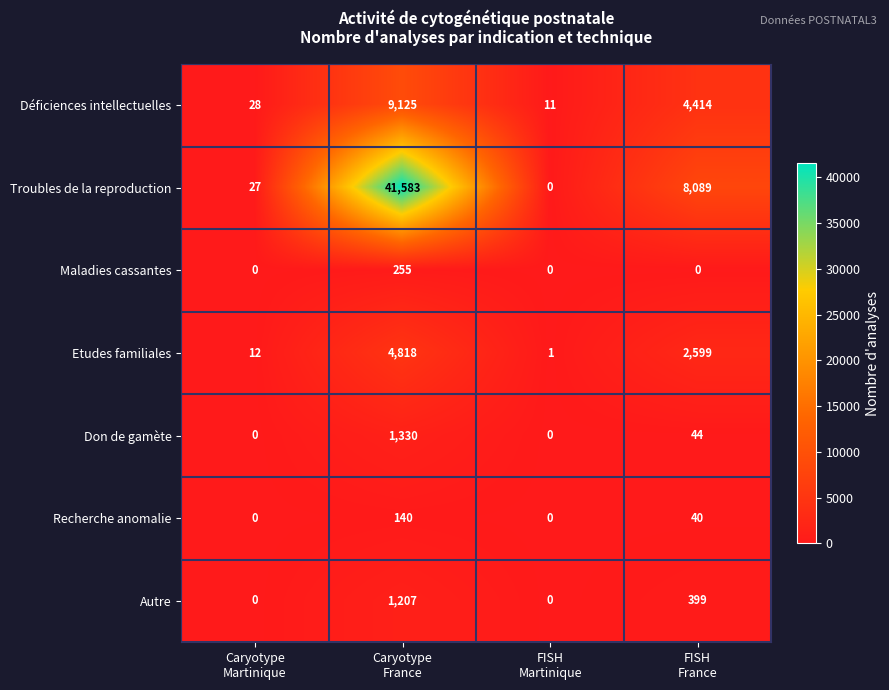

Which series has the largest total across all categories?

Troubles de la reproduction